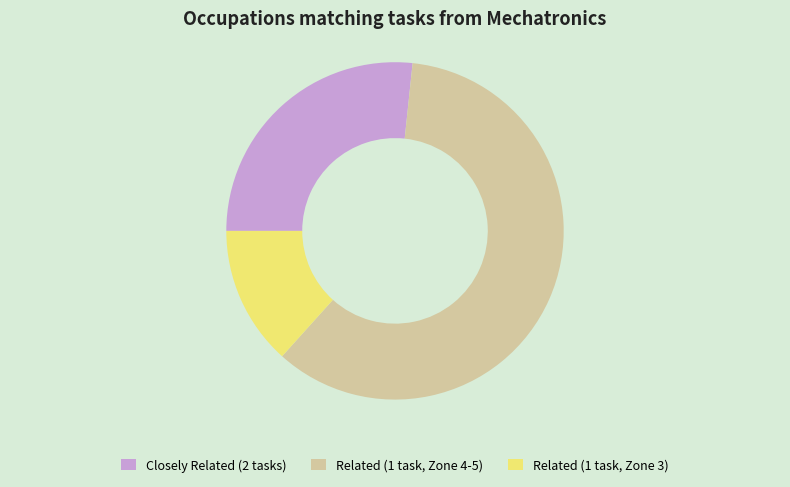

Which has a higher value, Related (1 task, Zone 4-5) or Related (1 task, Zone 3)?

Related (1 task, Zone 4-5)